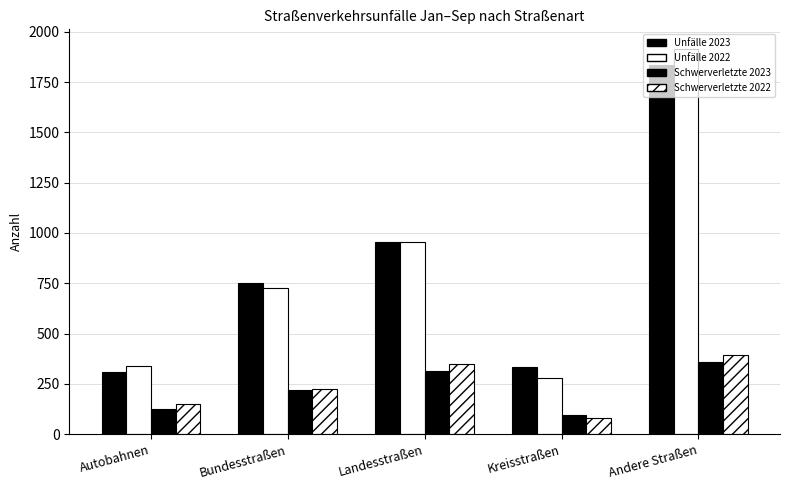

Rank the series by their maximum value, from lowest to highest.

Schwerverletzte 2023, Schwerverletzte 2022, Unfälle 2023, Unfälle 2022